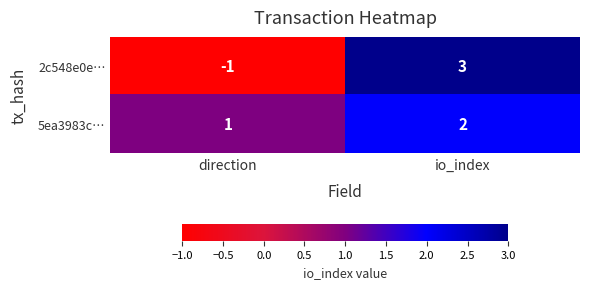

What is the maximum value for 2c548e0e…?

3